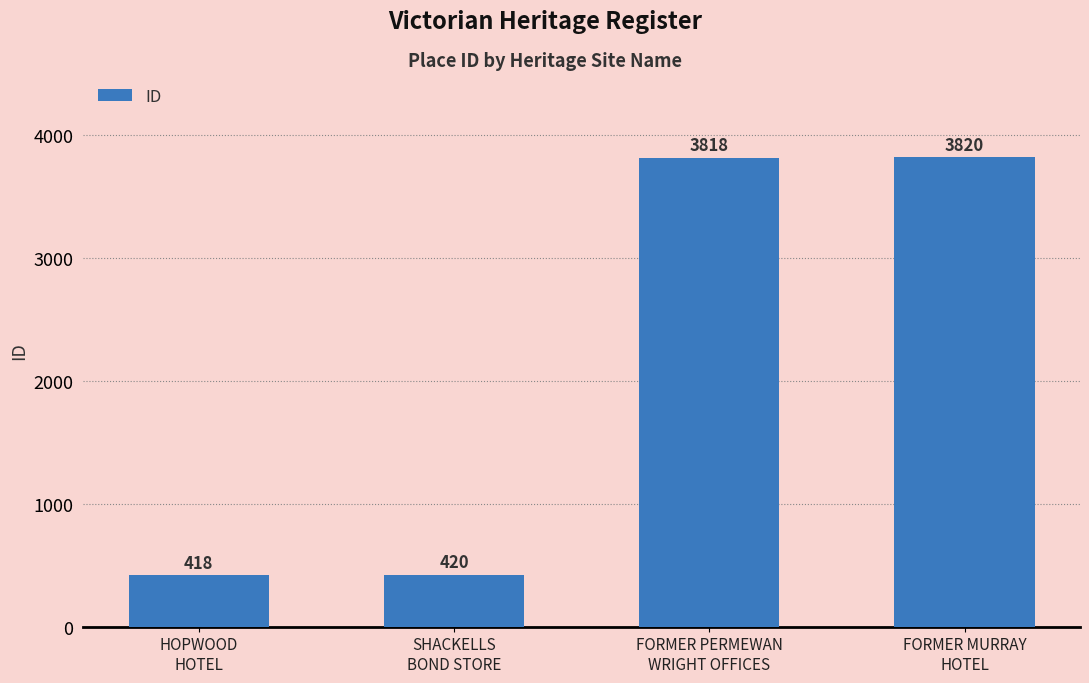

Read the value at FORMER MURRAY
HOTEL.

3820